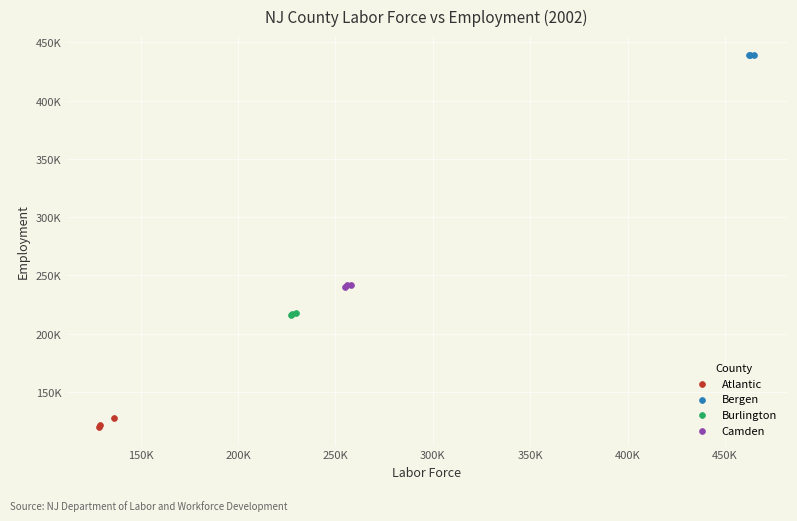

What are all the series names shown in the legend?

Atlantic, Bergen, Burlington, Camden